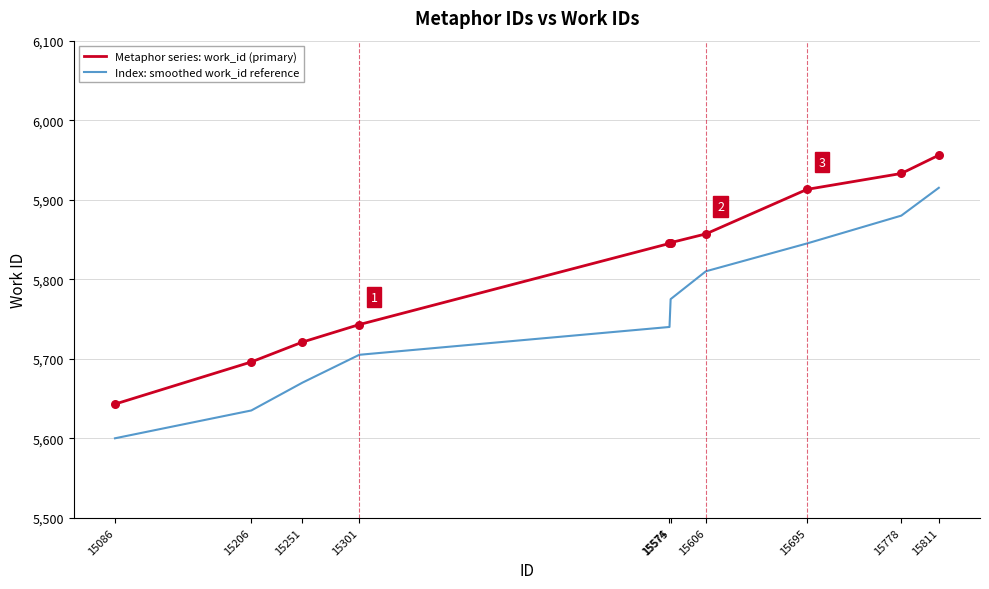

What is the total value across all series at 15251?

11391